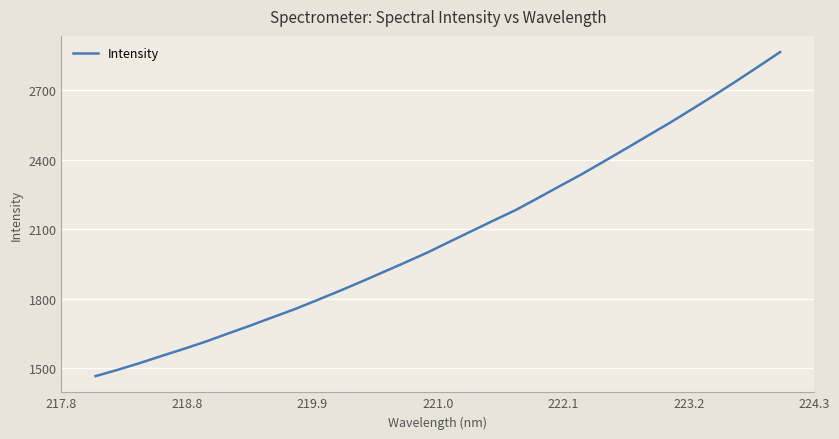

What is the smallest value displayed?

1465.7